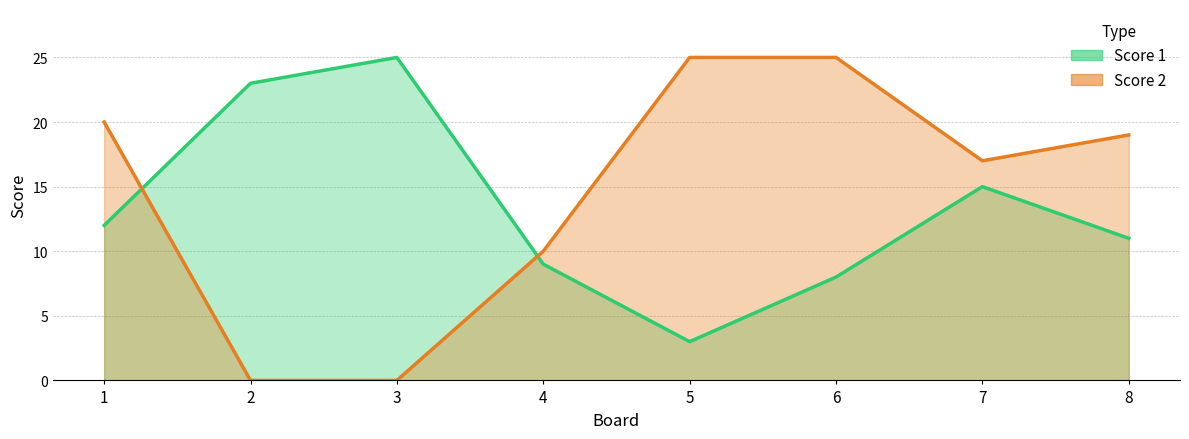

Which series has the largest range (max minus min)?

Score 2